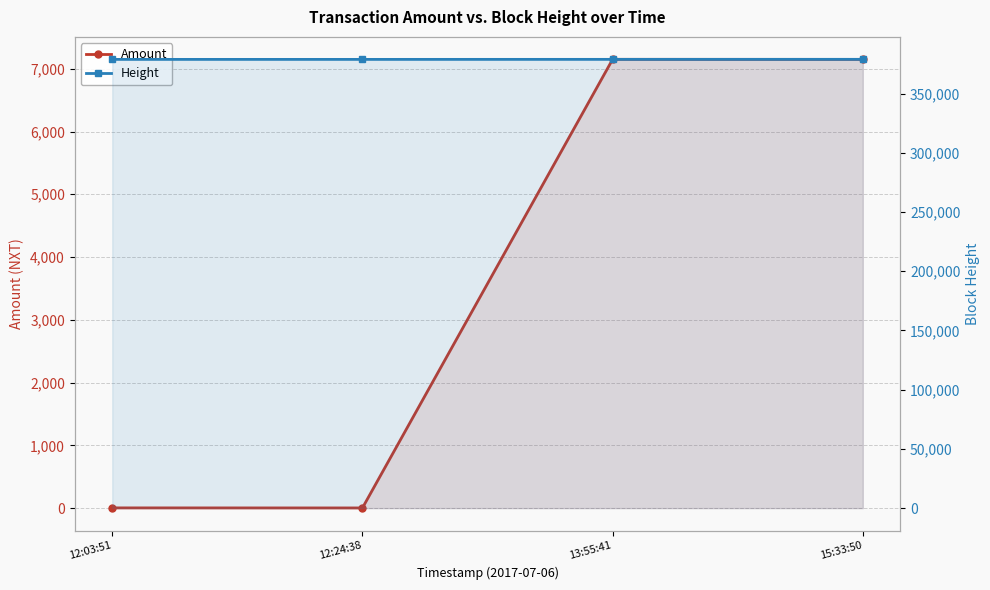

What is the label of the 2nd point from the left?

12:24:38